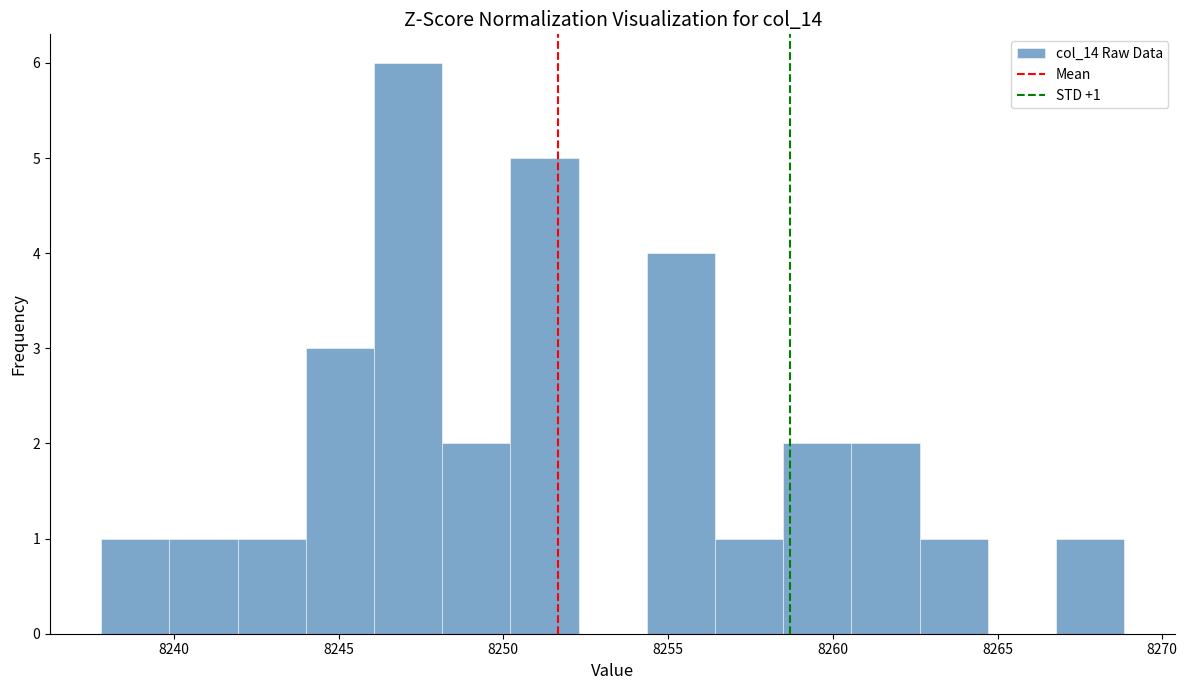

Which range on the x-axis has the tallest bar?

8246.0 to 8248.0